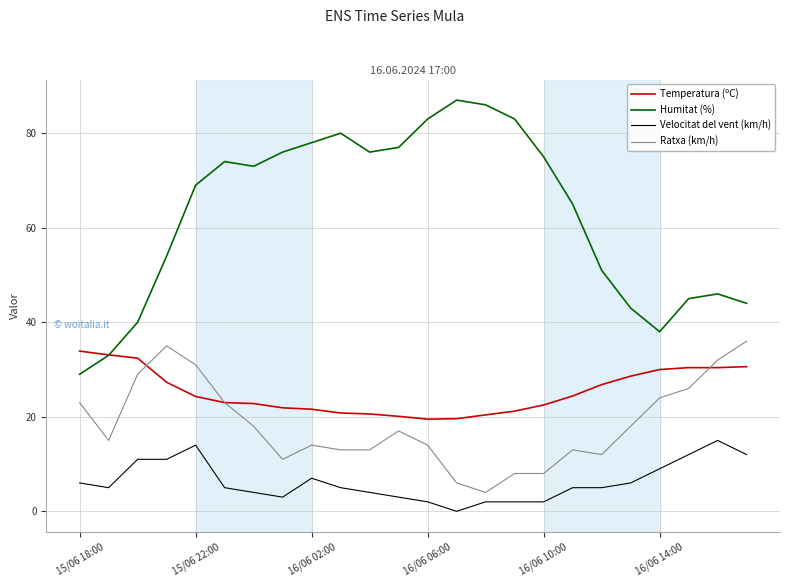

At how many categories does at least one series exceed 11?

24